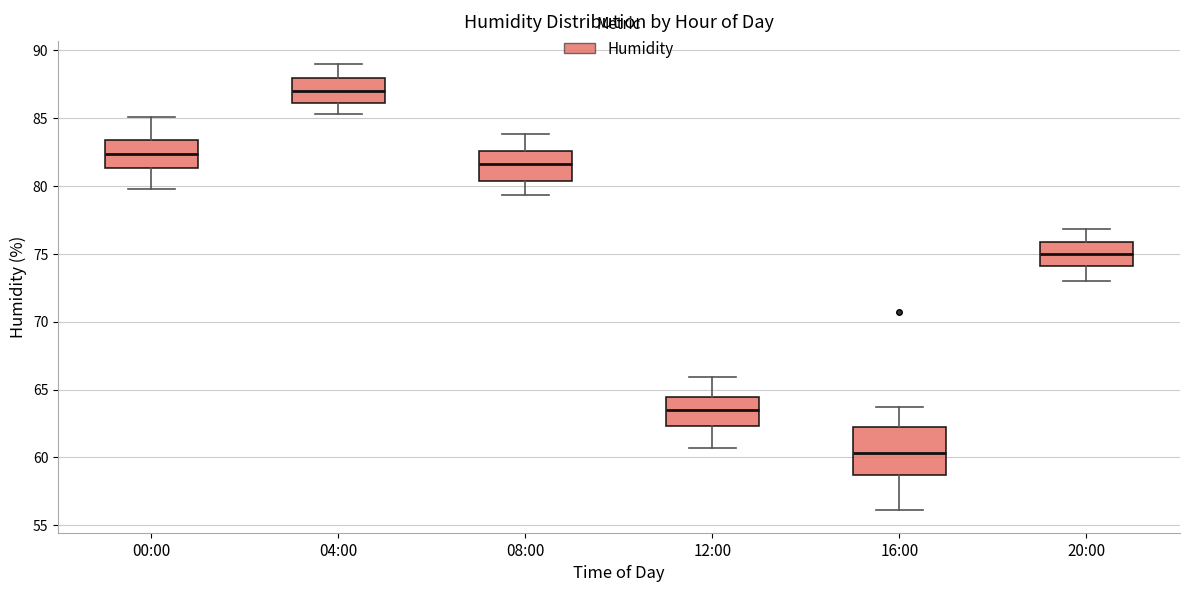

Where does the median line of the box for 12:00 sit on the y-axis? The values are not printed on the chart, so give them approximately, as read against the axis.

63.5